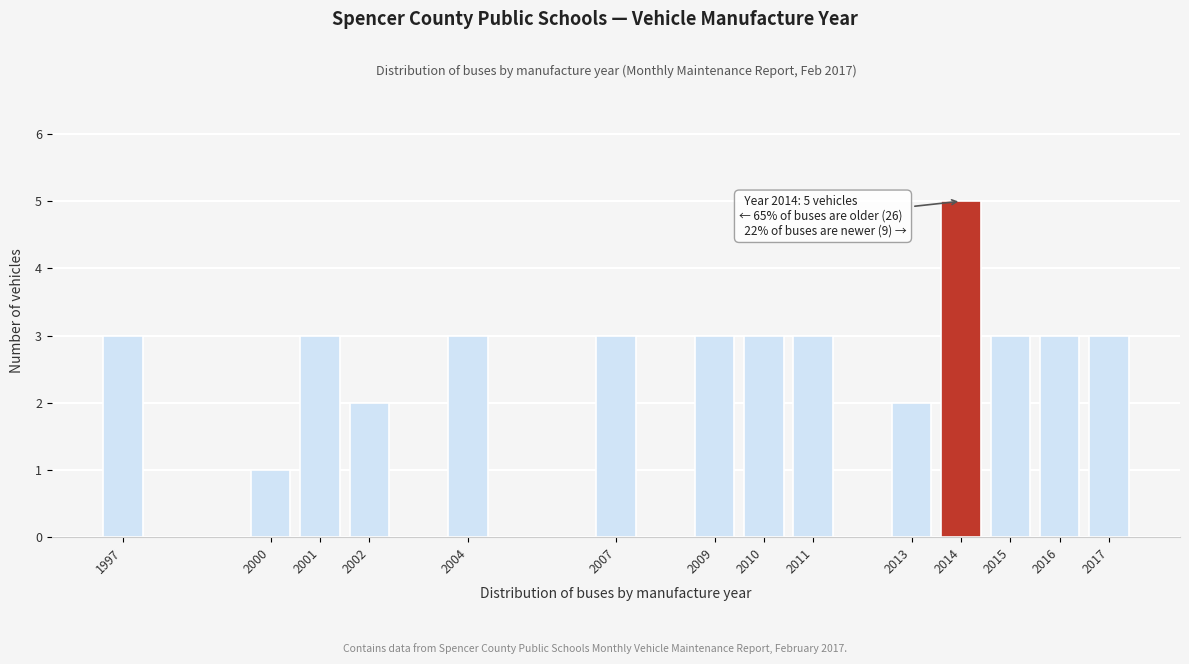

Reading left to right, what are all the values shown in this chart?

3	1	3	2	3	3	3	3	3	2	5	3	3	3